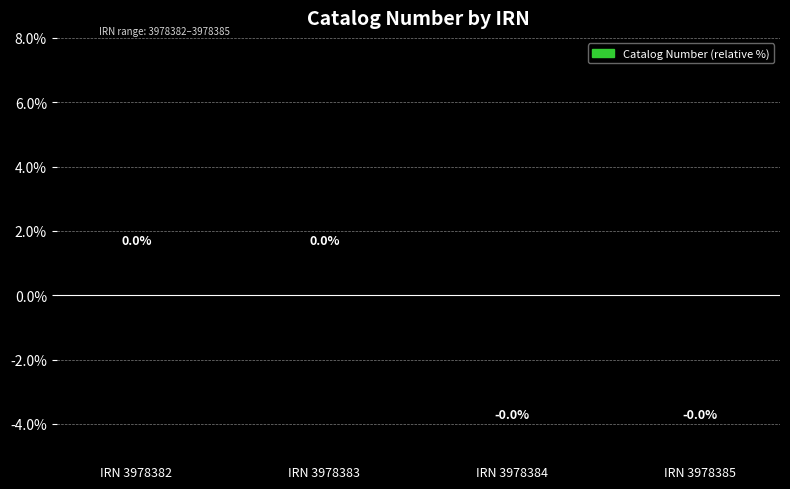

How many categories are shown in the chart?

4